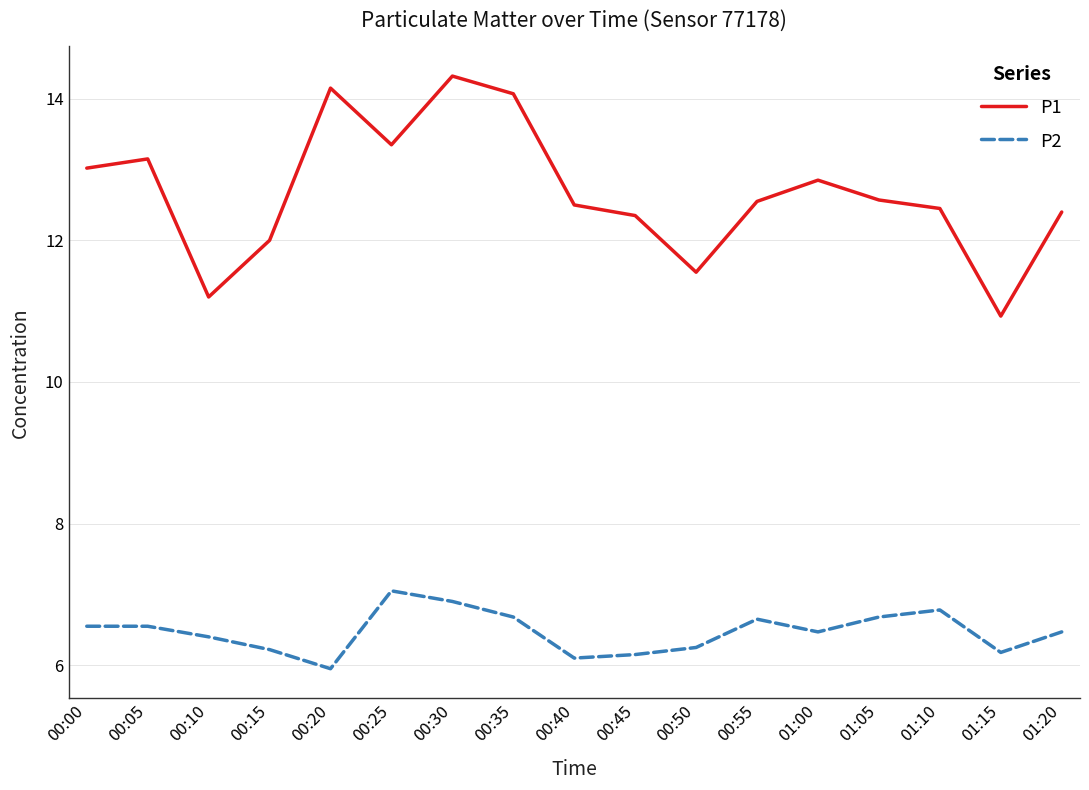

How many lines are shown in the chart?

2